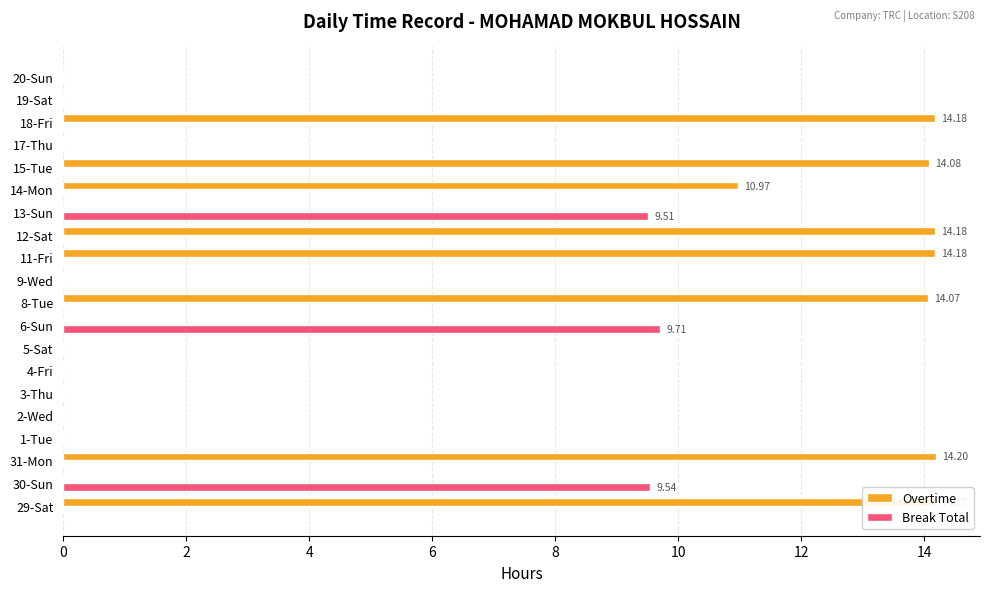

Which category has the highest value in the Break Total series?

6-Sun